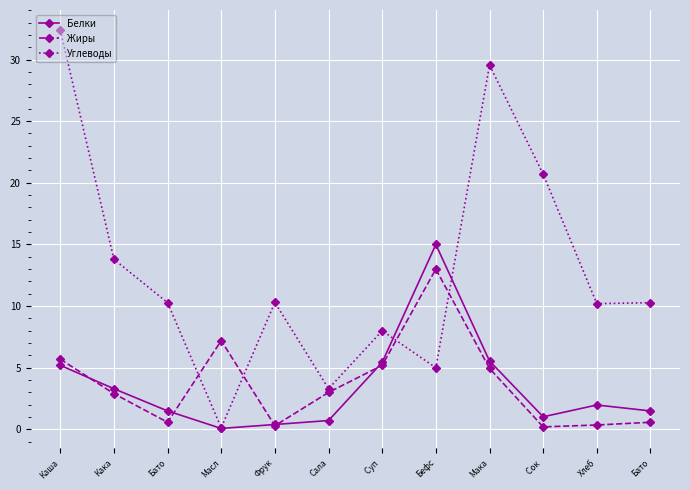

Count the number of data series in this chart.

3